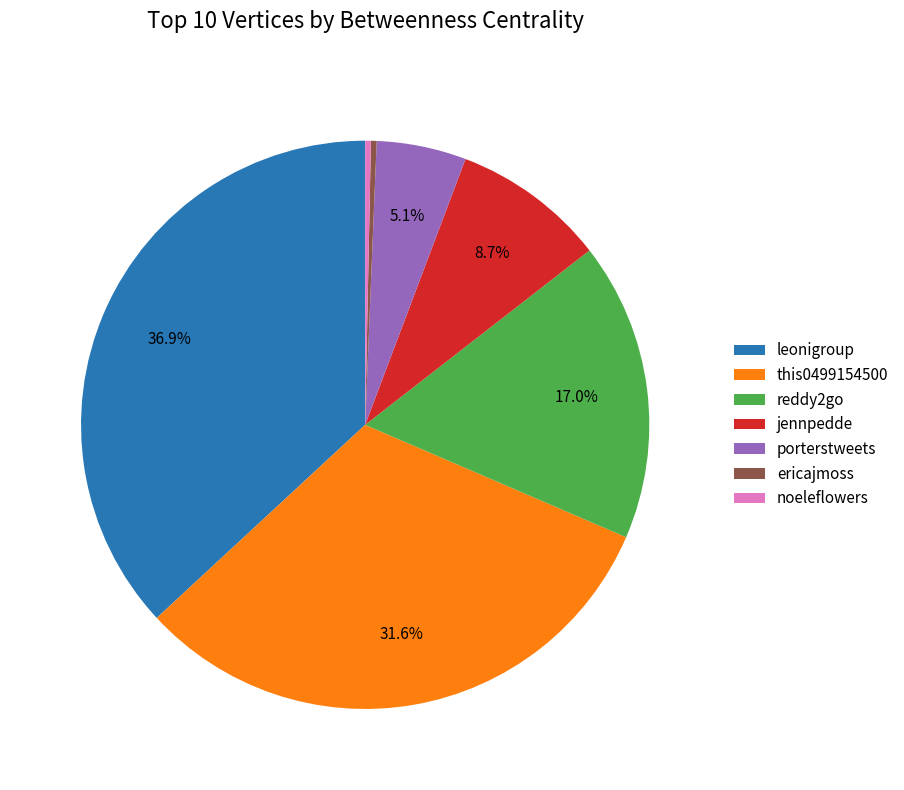

Which slice is the largest?

leonigroup